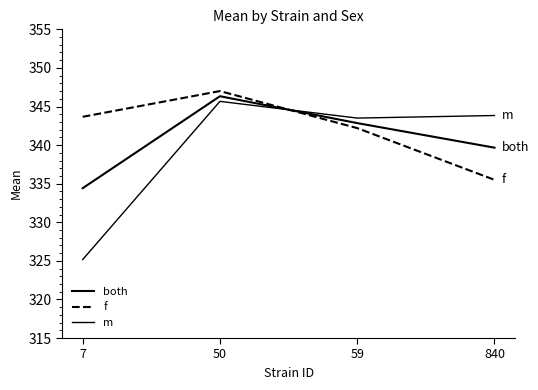

Is it true that m equals 343.5 at 59?

True